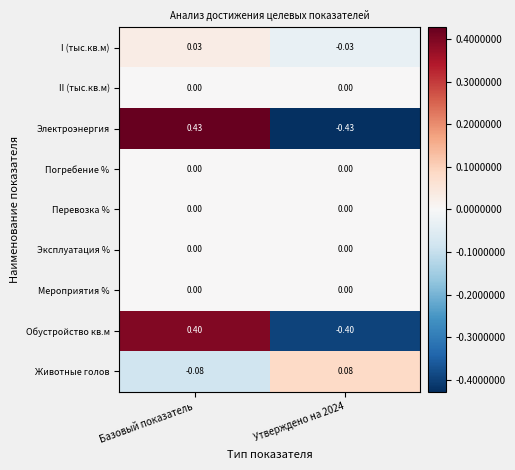

Which category has the highest value across all series?

Базовый показатель